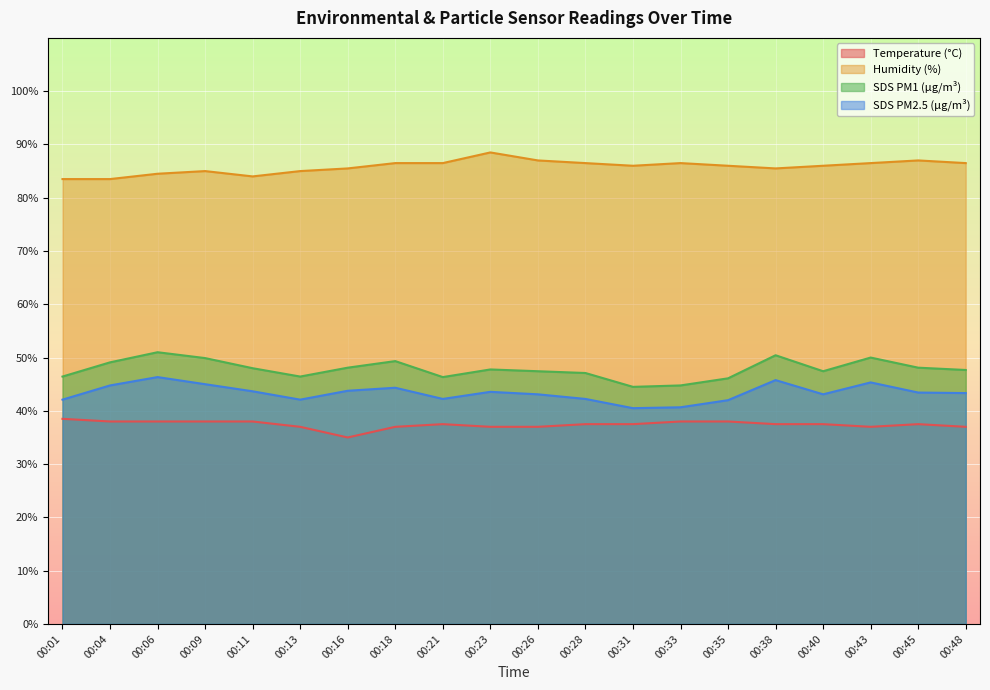

Rank the series at 00:16 from lowest to highest value.

Temperature (°C), SDS PM2.5 (µg/m³), SDS PM1 (µg/m³), Humidity (%)